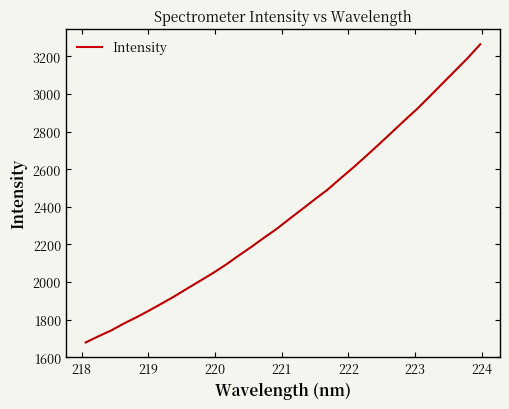

What is the smallest value displayed?

1678.7